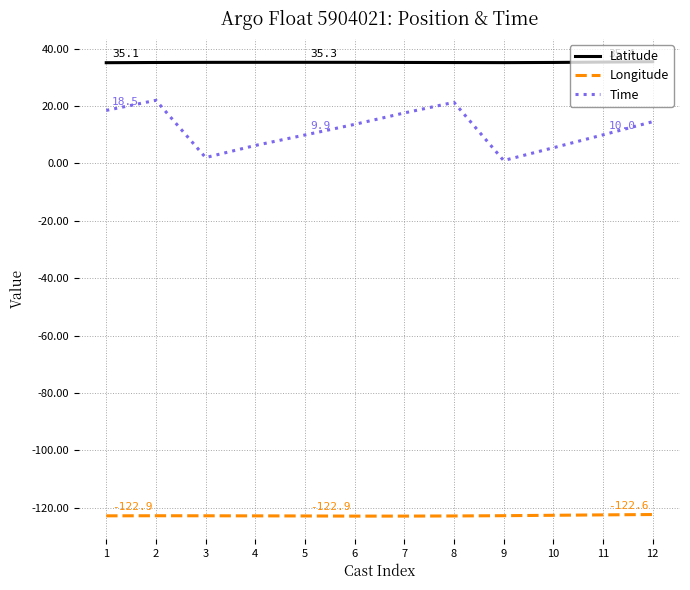

What is the highest value of the Time series?

22.0